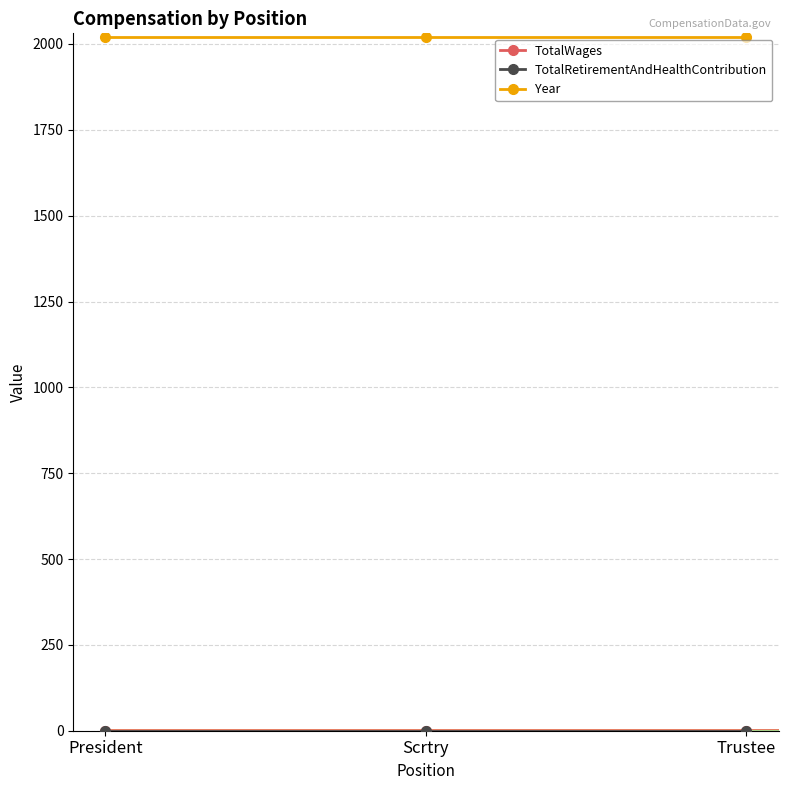

What are all the series names shown in the legend?

TotalWages, TotalRetirementAndHealthContribution, Year